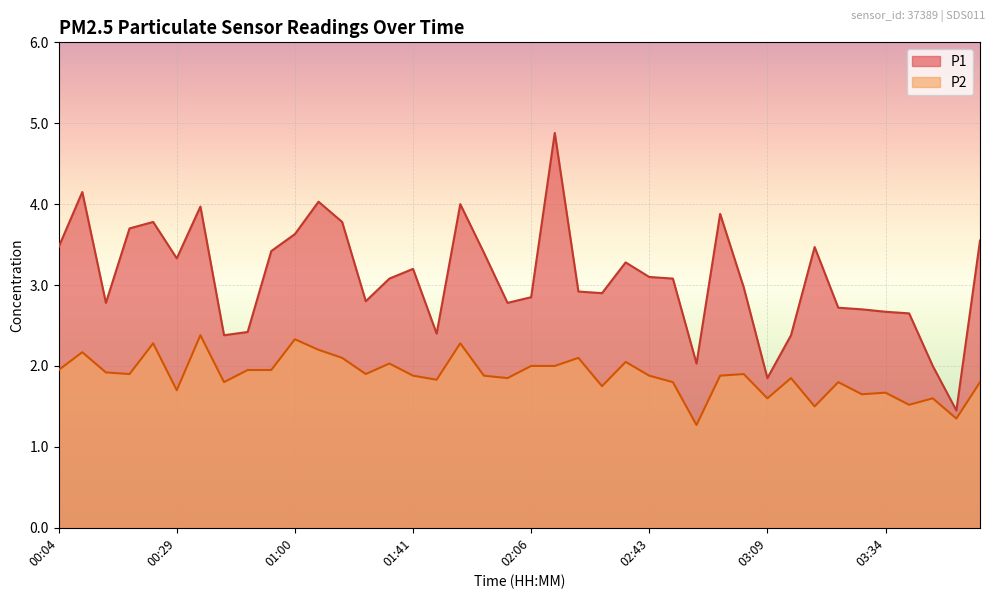

Which series has the largest range (max minus min)?

P1